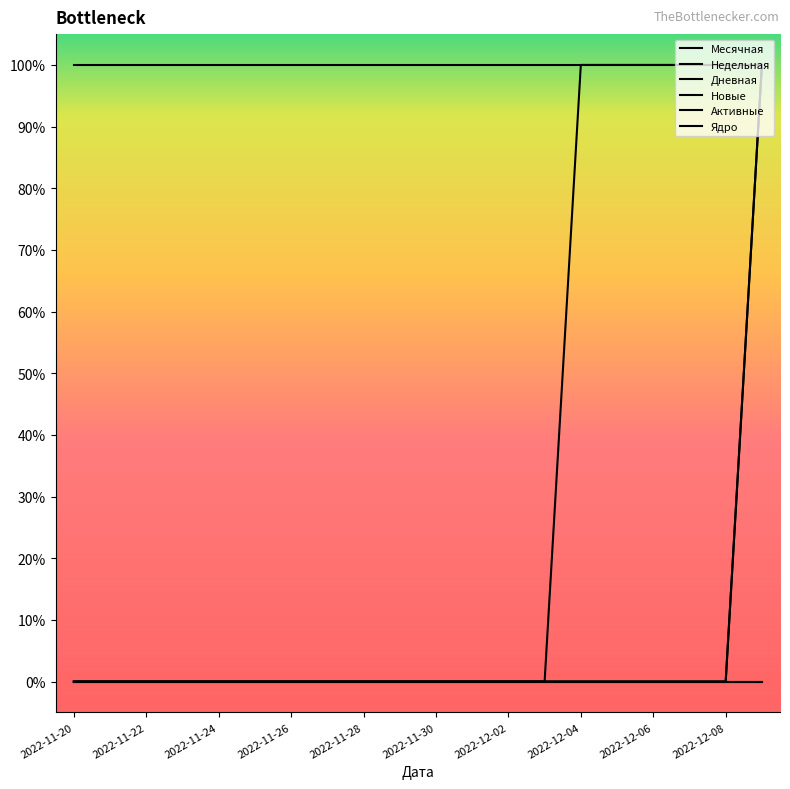

True or false: Дневная has more than 0 points higher than both neighbors.

False